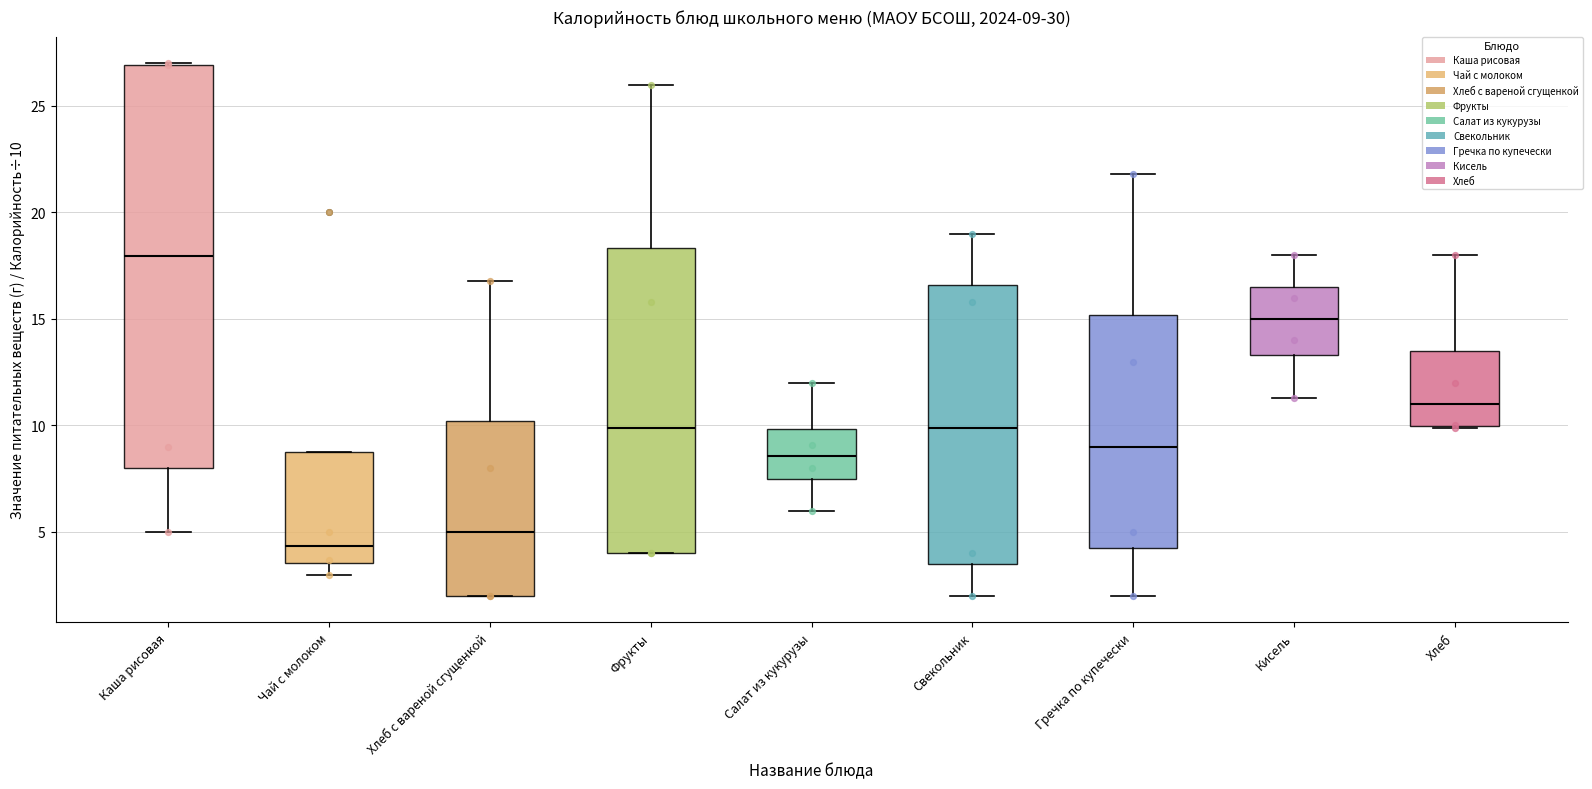

Which box's median line is the highest?

Каша рисовая